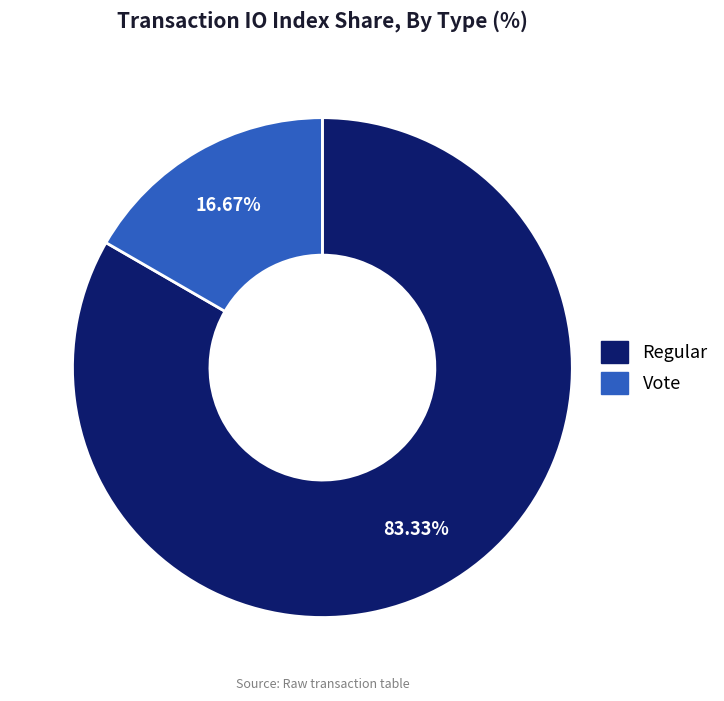

To the nearest percent, what percentage of the pie is Regular?

83%